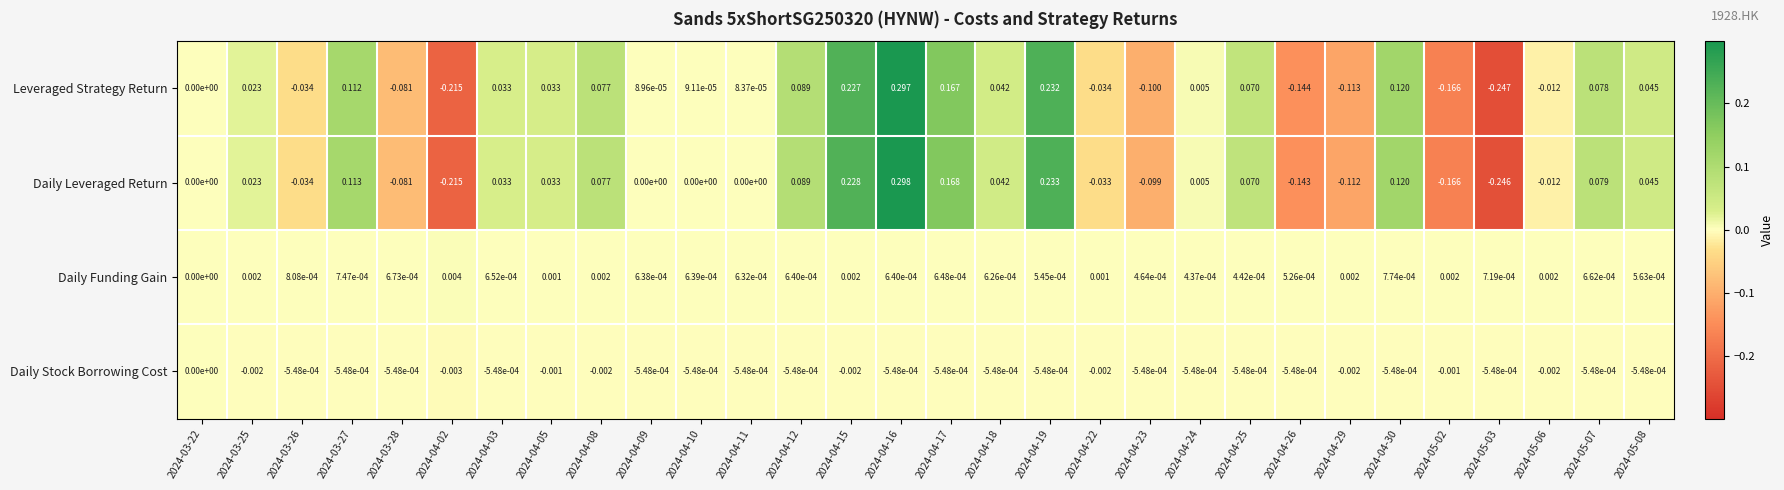

Which series changed the most between 2024-04-02 and 2024-04-10?

Leveraged Strategy Return